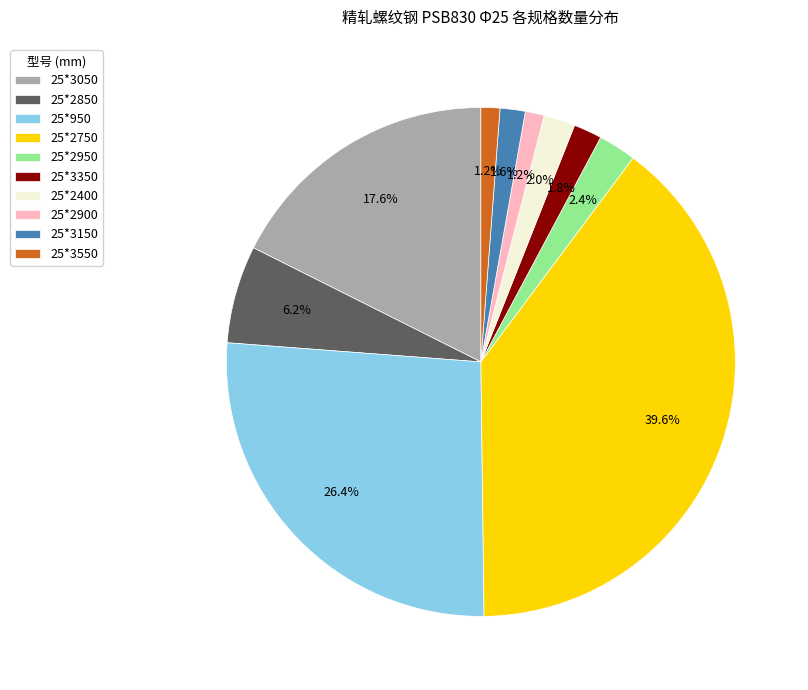

What percentage do 25*3550 and 25*3050 together represent?

18.8%